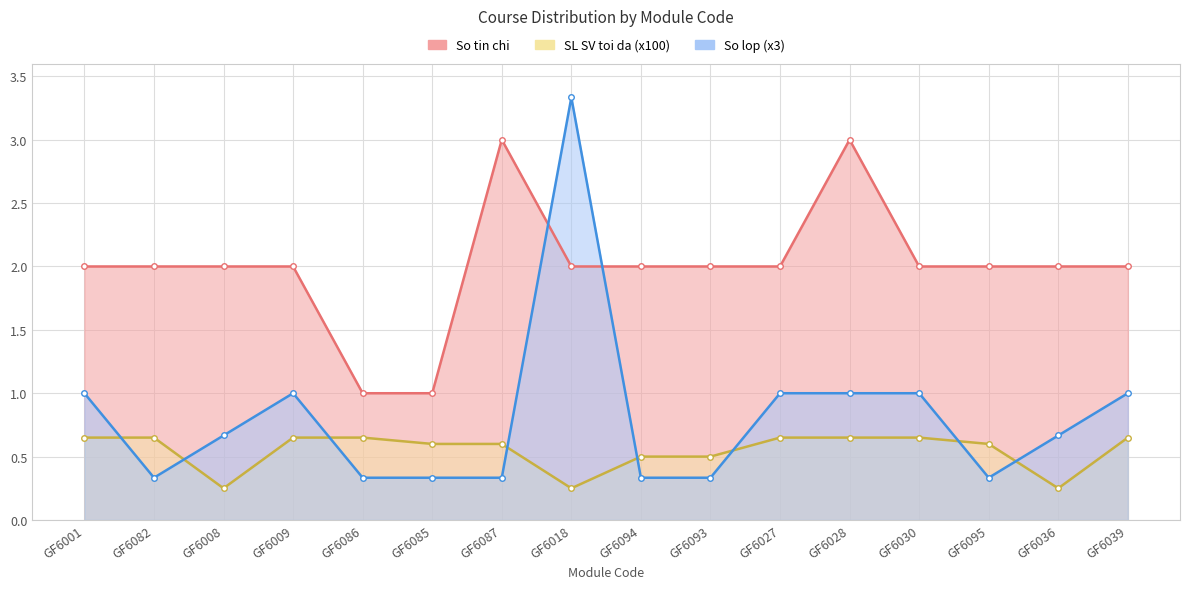

What position from the left is GF6085?

6